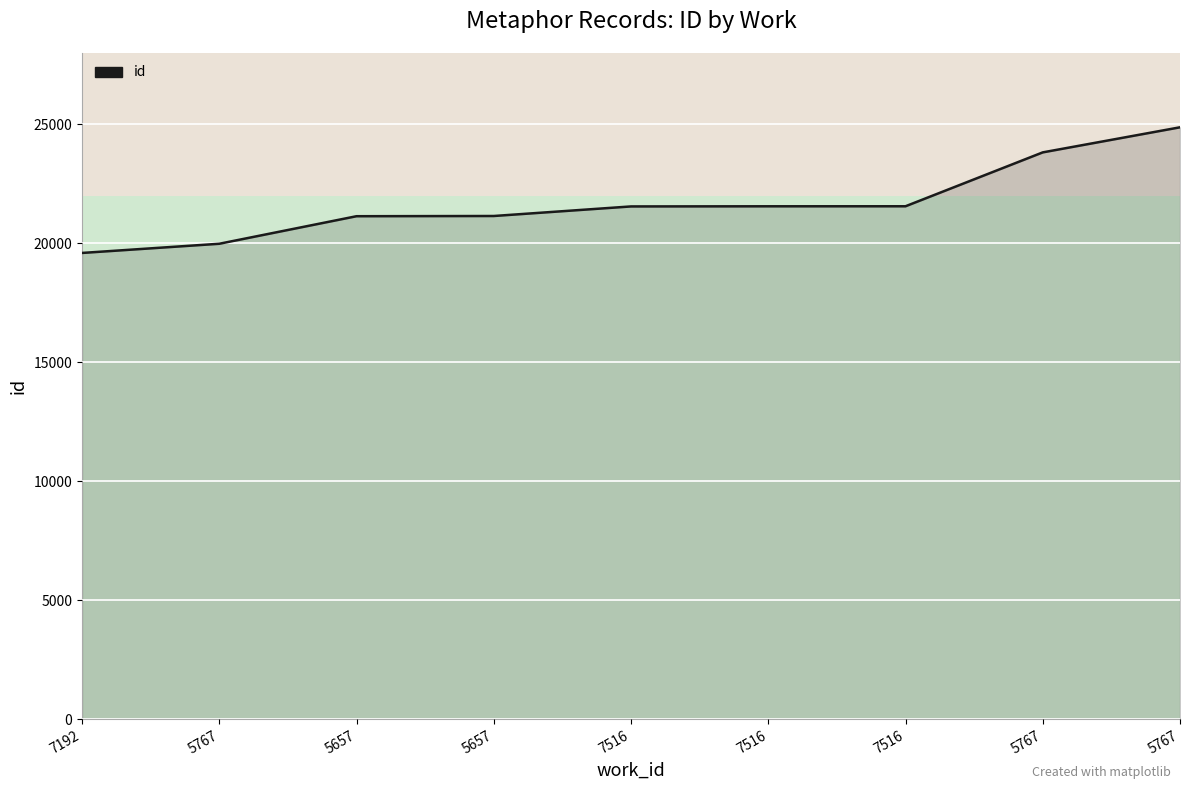

How many lines are shown in the chart?

1